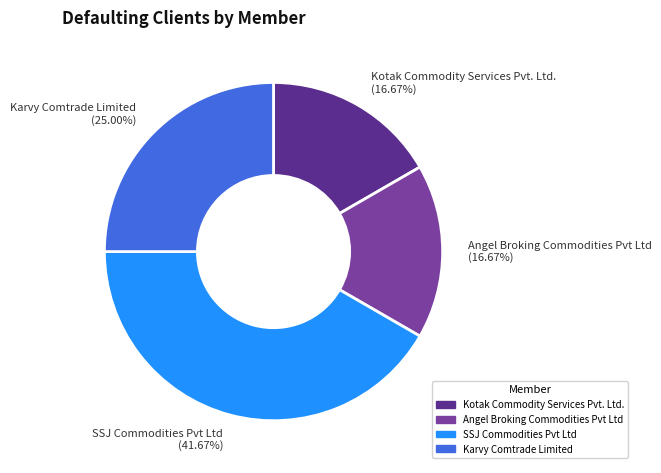

What is the ratio of the value at Karvy Comtrade Limited to the value at SSJ Commodities Pvt Ltd?

0.6